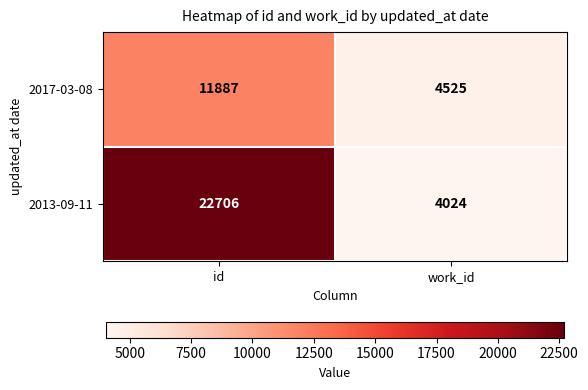

Which series has the widest spread of values?

2013-09-11